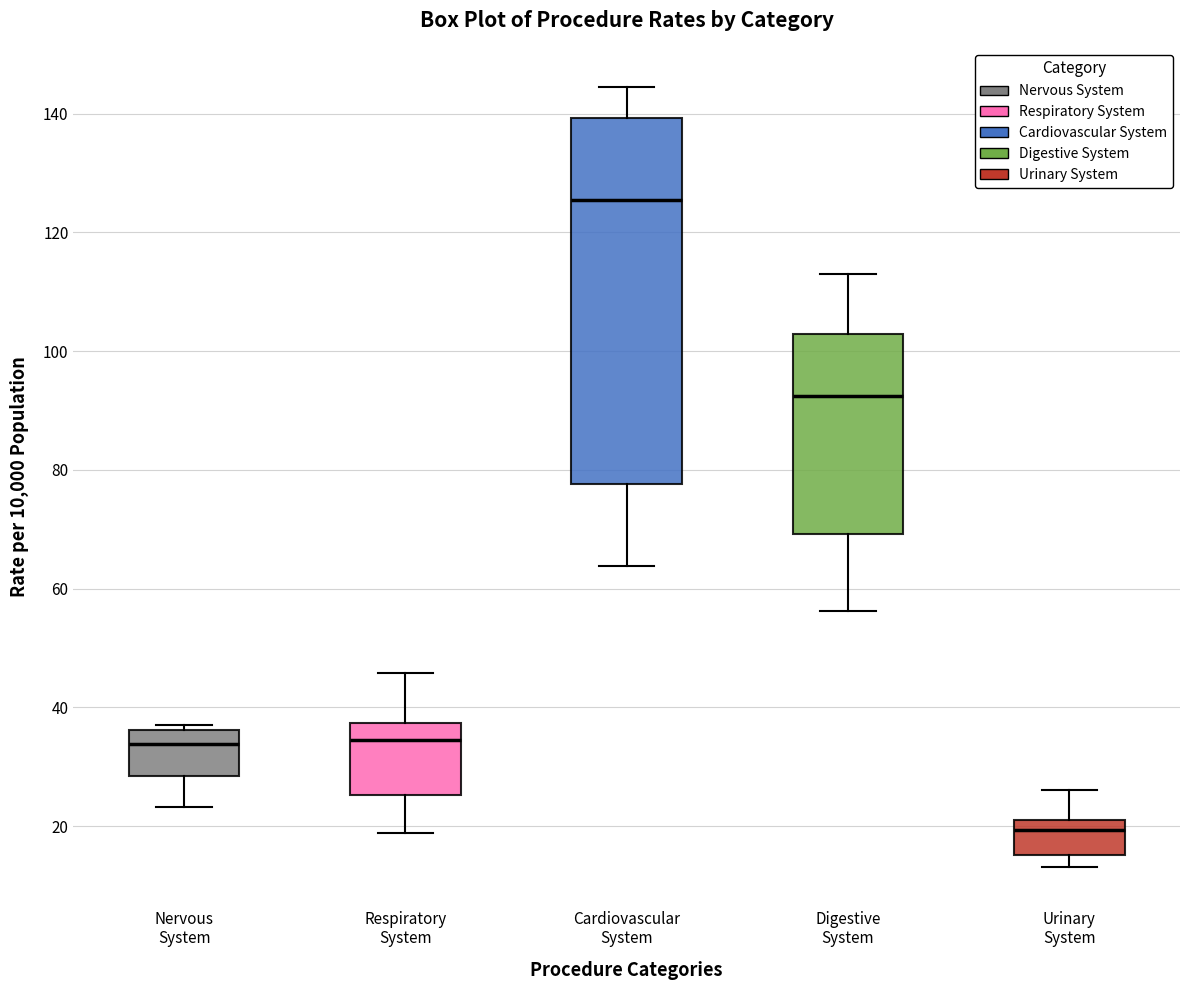

Which box's median line is the highest?

Cardiovascular System